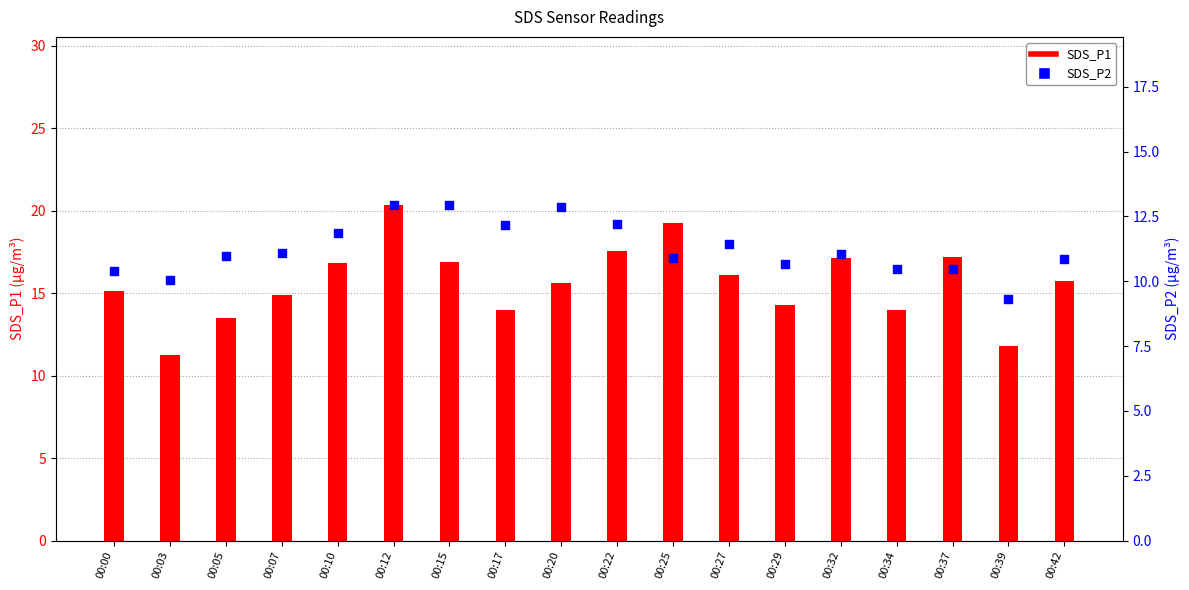

At which category is the sum across all series the highest?

00:12